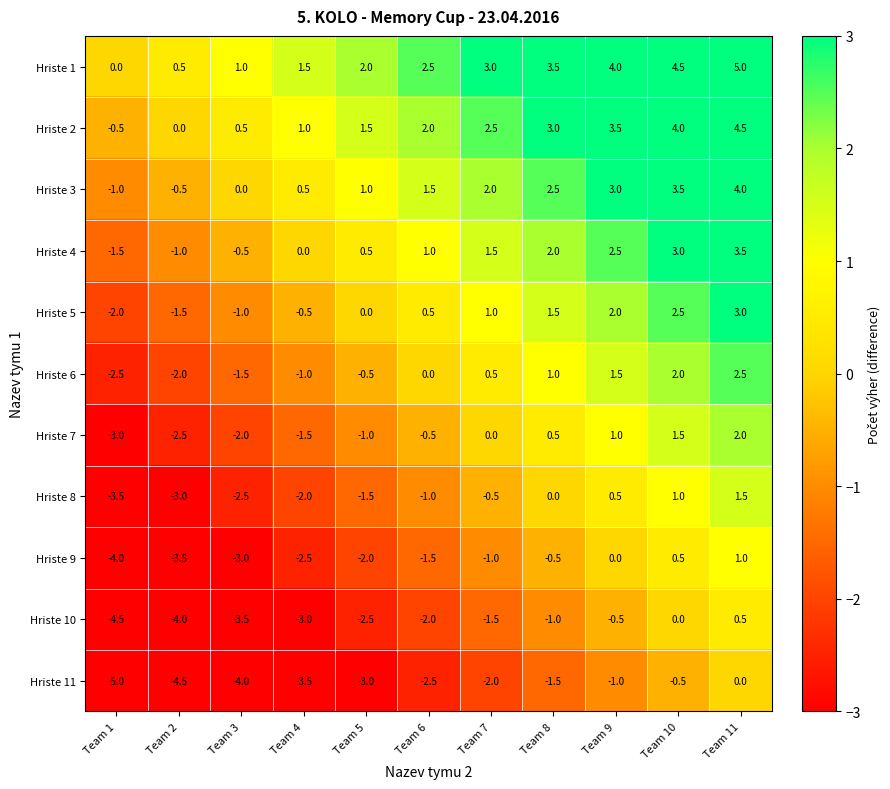

What is the average value of the Hriste 7 series?

-0.5